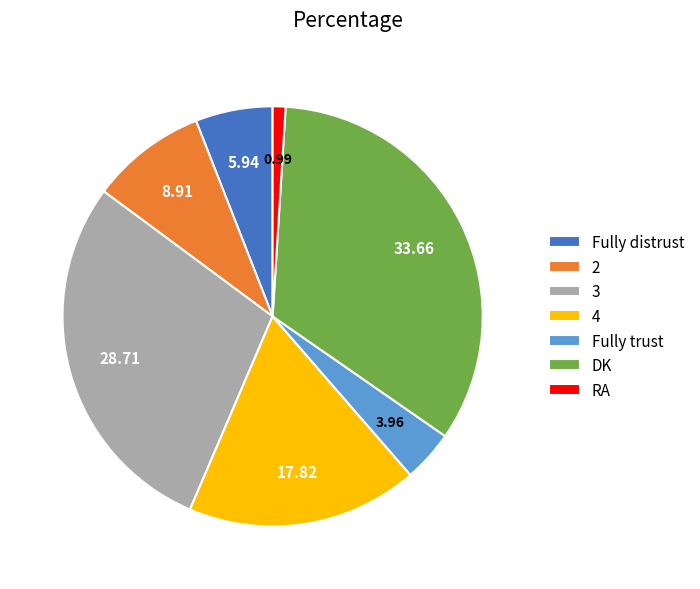

Which slice is the largest?

DK